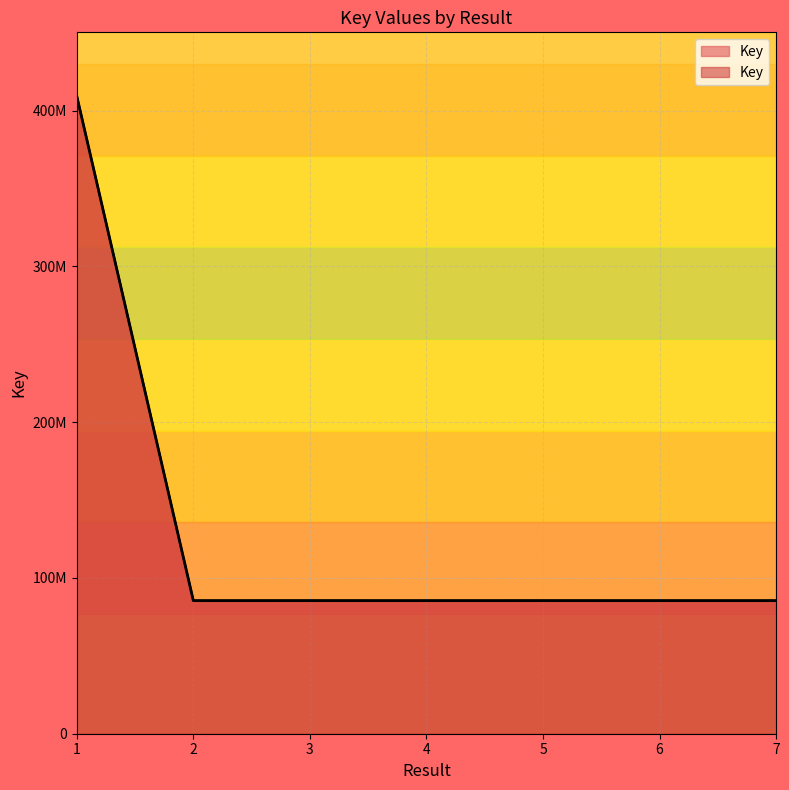

What is the value of the 5th point from the left?

85438300